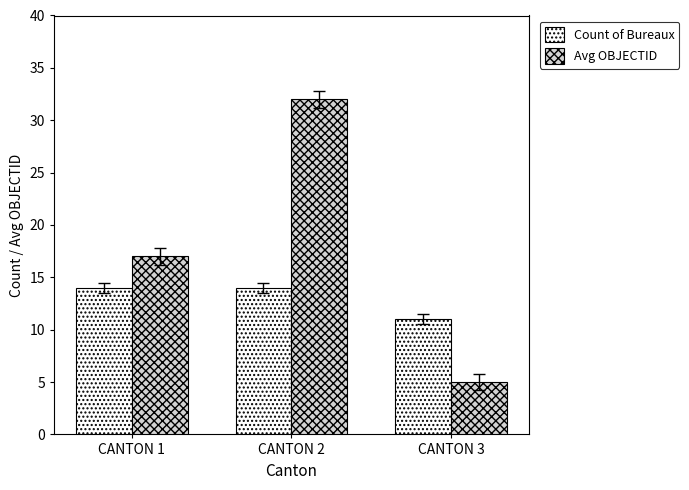

What is the average value of the Count of Bureaux series?

13